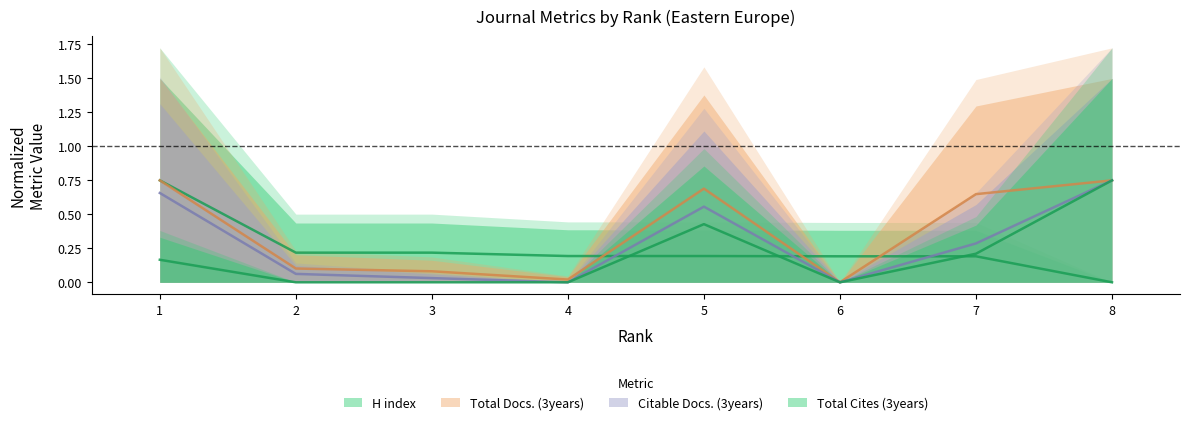

Where is H index nearest to the value 0?

8